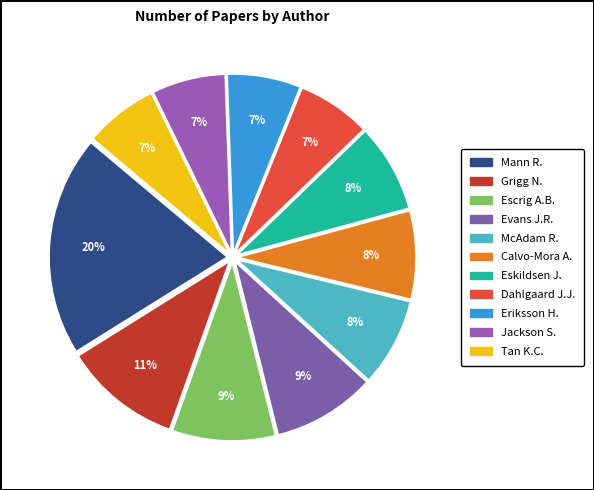

How many slices are in this pie chart?

11